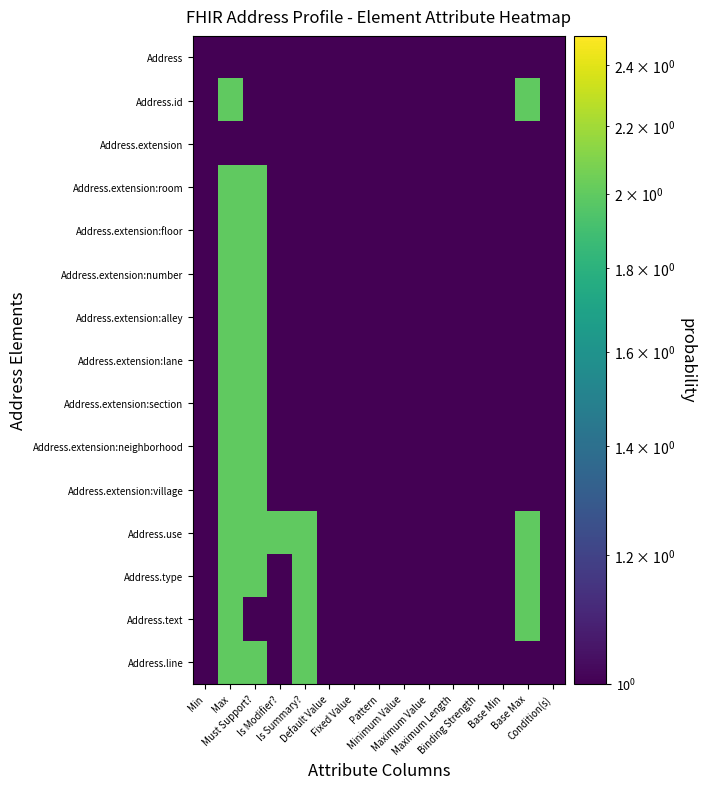

Reading right to left, extract all data points from this chart.

Address: Condition(s)=1	Base Max=1	Base Min=1	Binding Strength=1	Maximum Length=1	Maximum Value=1	Minimum Value=1	Pattern=1	Fixed Value=1	Default Value=1	Is Summary?=1	Is Modifier?=1	Must Support?=1	Max=1	Min=1
Address.id: Condition(s)=1	Base Max=2	Base Min=1	Binding Strength=1	Maximum Length=1	Maximum Value=1	Minimum Value=1	Pattern=1	Fixed Value=1	Default Value=1	Is Summary?=1	Is Modifier?=1	Must Support?=1	Max=2	Min=1
Address.extension: Condition(s)=1	Base Max=1	Base Min=1	Binding Strength=1	Maximum Length=1	Maximum Value=1	Minimum Value=1	Pattern=1	Fixed Value=1	Default Value=1	Is Summary?=1	Is Modifier?=1	Must Support?=1	Max=1	Min=1
Address.extension:room: Condition(s)=1	Base Max=1	Base Min=1	Binding Strength=1	Maximum Length=1	Maximum Value=1	Minimum Value=1	Pattern=1	Fixed Value=1	Default Value=1	Is Summary?=1	Is Modifier?=1	Must Support?=2	Max=2	Min=1
Address.extension:floor: Condition(s)=1	Base Max=1	Base Min=1	Binding Strength=1	Maximum Length=1	Maximum Value=1	Minimum Value=1	Pattern=1	Fixed Value=1	Default Value=1	Is Summary?=1	Is Modifier?=1	Must Support?=2	Max=2	Min=1
Address.extension:number: Condition(s)=1	Base Max=1	Base Min=1	Binding Strength=1	Maximum Length=1	Maximum Value=1	Minimum Value=1	Pattern=1	Fixed Value=1	Default Value=1	Is Summary?=1	Is Modifier?=1	Must Support?=2	Max=2	Min=1
Address.extension:alley: Condition(s)=1	Base Max=1	Base Min=1	Binding Strength=1	Maximum Length=1	Maximum Value=1	Minimum Value=1	Pattern=1	Fixed Value=1	Default Value=1	Is Summary?=1	Is Modifier?=1	Must Support?=2	Max=2	Min=1
Address.extension:lane: Condition(s)=1	Base Max=1	Base Min=1	Binding Strength=1	Maximum Length=1	Maximum Value=1	Minimum Value=1	Pattern=1	Fixed Value=1	Default Value=1	Is Summary?=1	Is Modifier?=1	Must Support?=2	Max=2	Min=1
Address.extension:section: Condition(s)=1	Base Max=1	Base Min=1	Binding Strength=1	Maximum Length=1	Maximum Value=1	Minimum Value=1	Pattern=1	Fixed Value=1	Default Value=1	Is Summary?=1	Is Modifier?=1	Must Support?=2	Max=2	Min=1
Address.extension:neighborhood: Condition(s)=1	Base Max=1	Base Min=1	Binding Strength=1	Maximum Length=1	Maximum Value=1	Minimum Value=1	Pattern=1	Fixed Value=1	Default Value=1	Is Summary?=1	Is Modifier?=1	Must Support?=2	Max=2	Min=1
Address.extension:village: Condition(s)=1	Base Max=1	Base Min=1	Binding Strength=1	Maximum Length=1	Maximum Value=1	Minimum Value=1	Pattern=1	Fixed Value=1	Default Value=1	Is Summary?=1	Is Modifier?=1	Must Support?=2	Max=2	Min=1
Address.use: Condition(s)=1	Base Max=2	Base Min=1	Binding Strength=1	Maximum Length=1	Maximum Value=1	Minimum Value=1	Pattern=1	Fixed Value=1	Default Value=1	Is Summary?=2	Is Modifier?=2	Must Support?=2	Max=2	Min=1
Address.type: Condition(s)=1	Base Max=2	Base Min=1	Binding Strength=1	Maximum Length=1	Maximum Value=1	Minimum Value=1	Pattern=1	Fixed Value=1	Default Value=1	Is Summary?=2	Is Modifier?=1	Must Support?=2	Max=2	Min=1
Address.text: Condition(s)=1	Base Max=2	Base Min=1	Binding Strength=1	Maximum Length=1	Maximum Value=1	Minimum Value=1	Pattern=1	Fixed Value=1	Default Value=1	Is Summary?=2	Is Modifier?=1	Must Support?=1	Max=2	Min=1
Address.line: Condition(s)=1	Base Max=1	Base Min=1	Binding Strength=1	Maximum Length=1	Maximum Value=1	Minimum Value=1	Pattern=1	Fixed Value=1	Default Value=1	Is Summary?=2	Is Modifier?=1	Must Support?=2	Max=2	Min=1